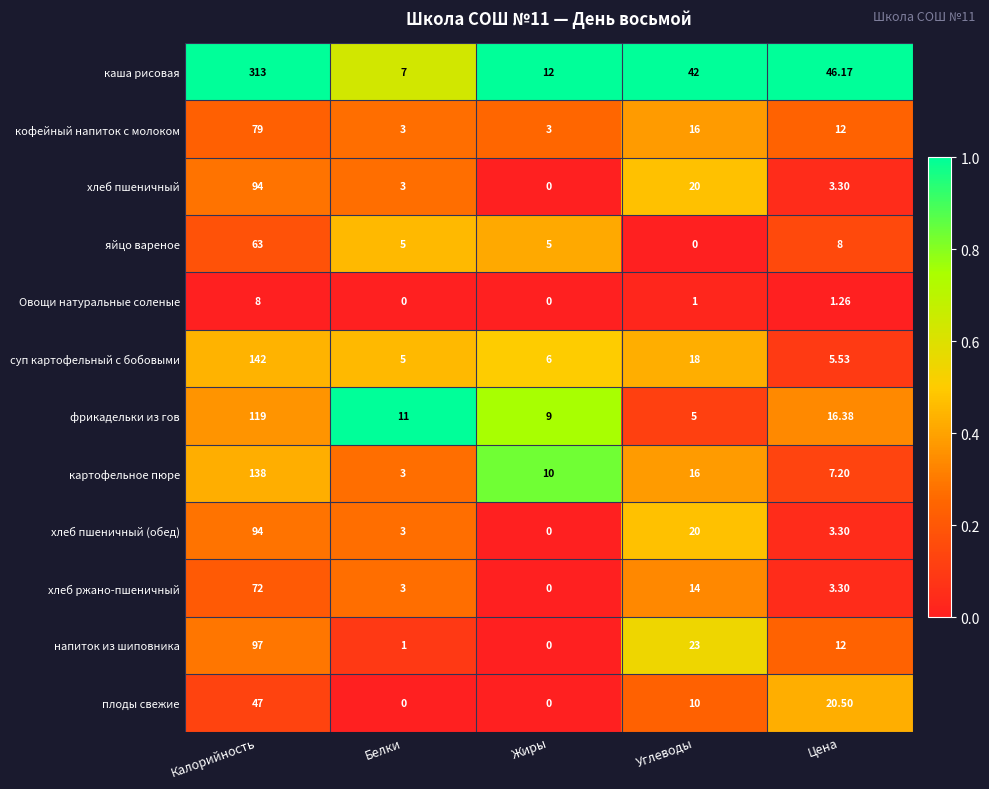

Where does the хлеб пшеничный series first go above 3?

Калорийность